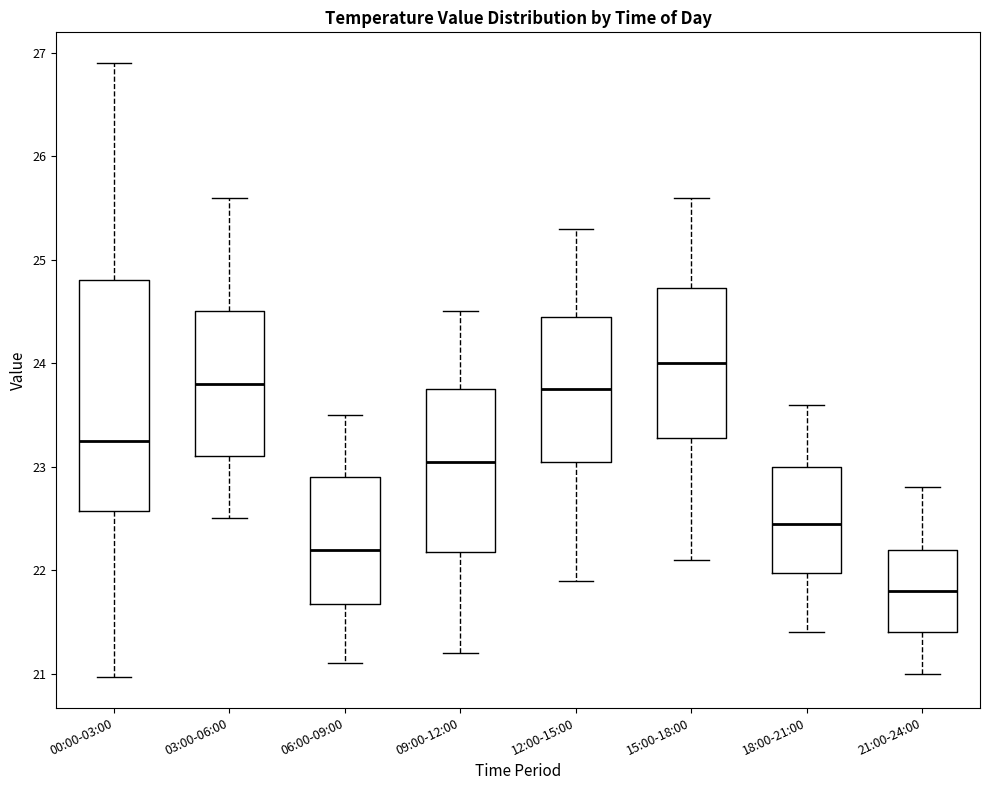

Which box's median line is the lowest?

21:00-24:00